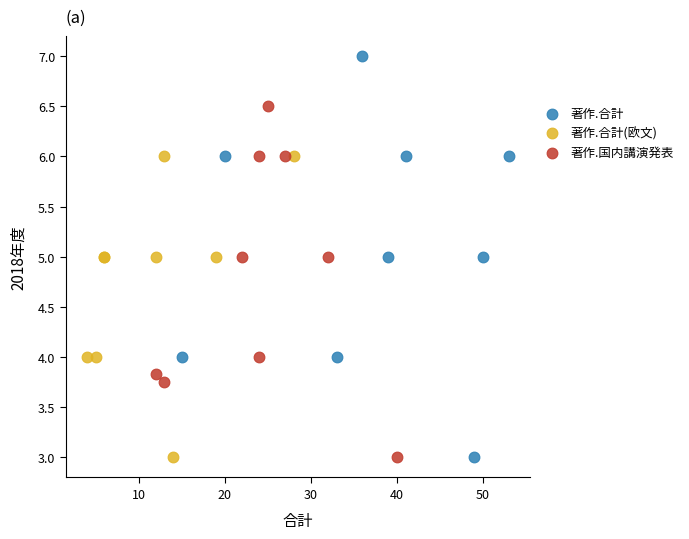

Which series contains the highest Y value?

著作.合計